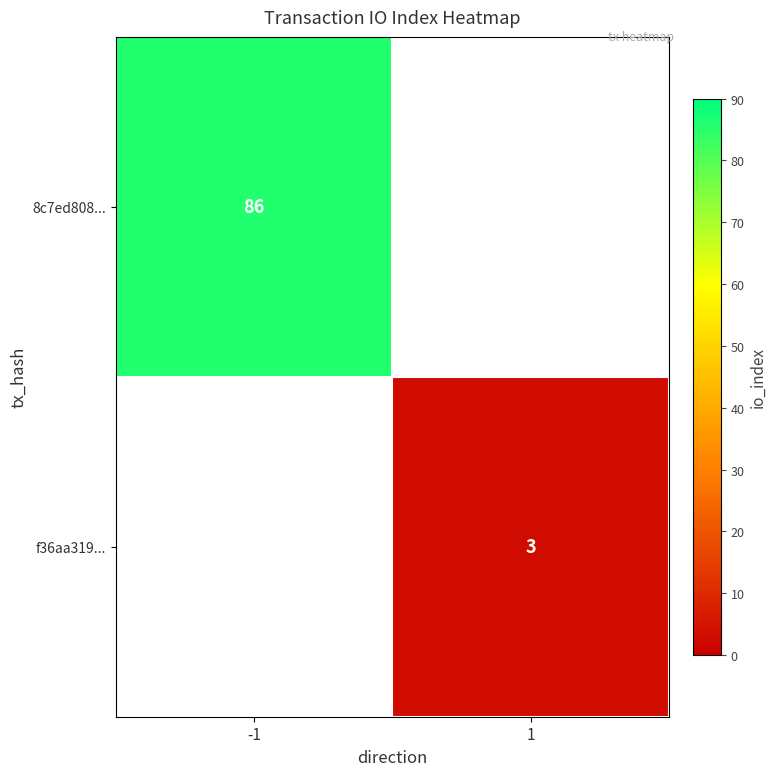

At which category does the chart reach its minimum across all series?

1